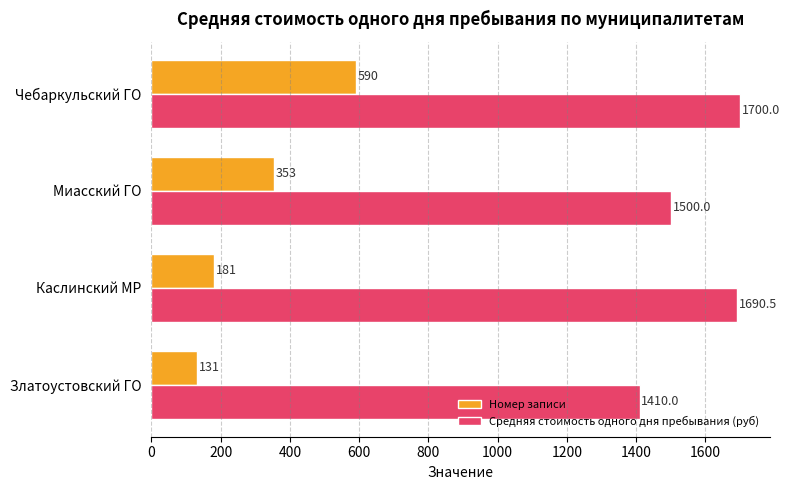

Is it true that Номер записи equals 404.2 at Чебаркульский ГО?

False